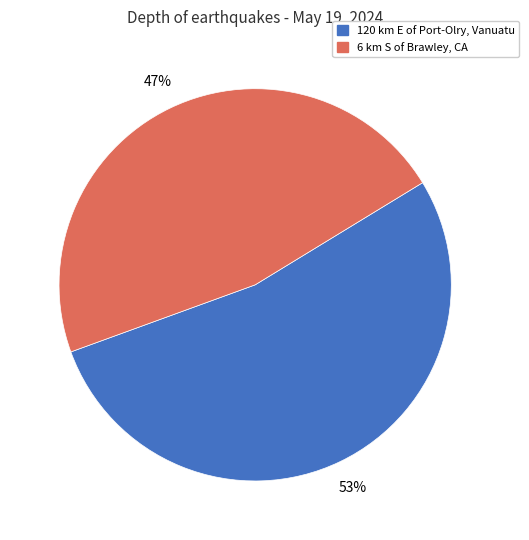

Combined, do 120 km E of Port-Olry, Vanuatu and 6 km S of Brawley, CA account for over 50%?

Yes